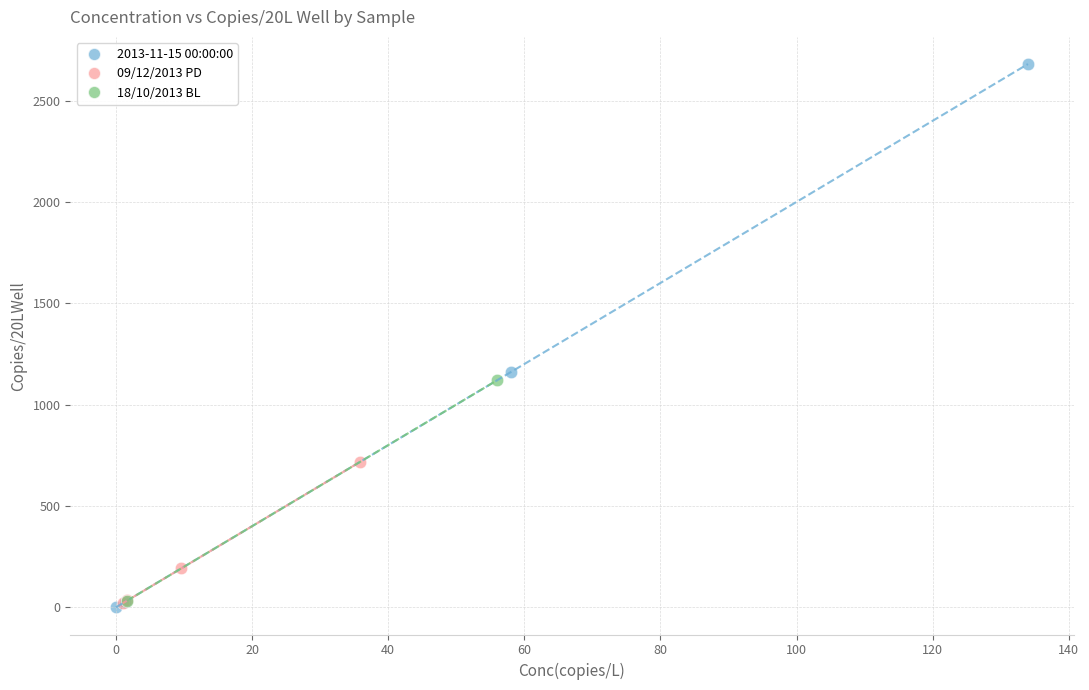

What are all the series names shown in the legend?

2013-11-15 00:00:00, 09/12/2013 PD, 18/10/2013 BL